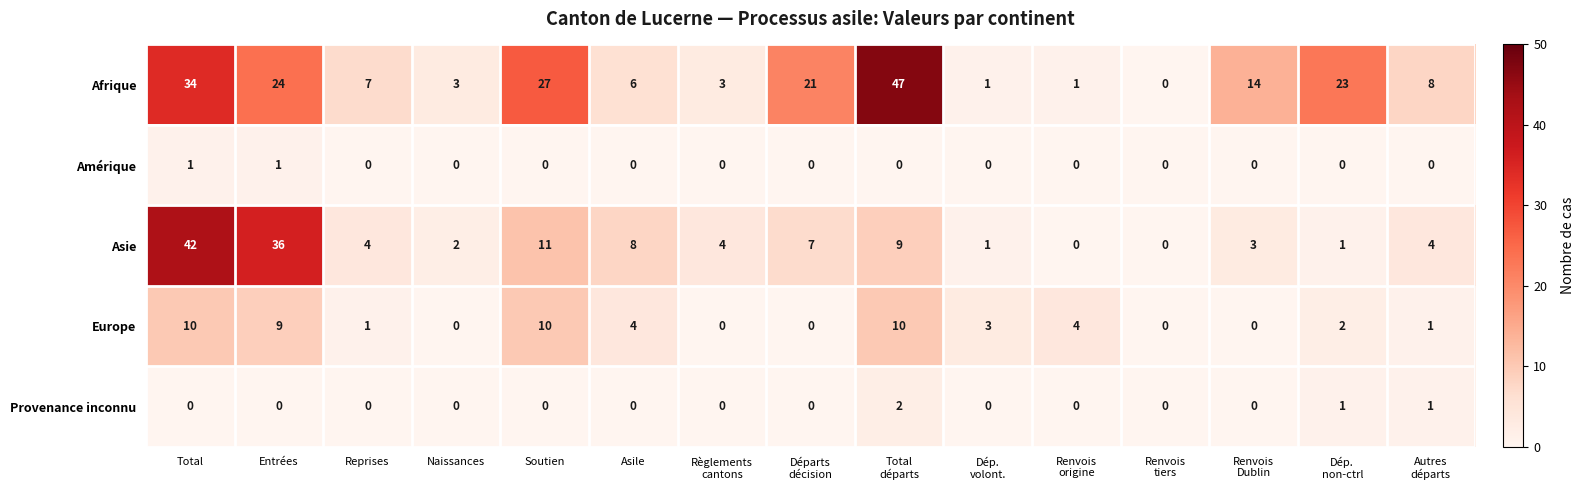

Where does the Afrique series first go above 8?

Total